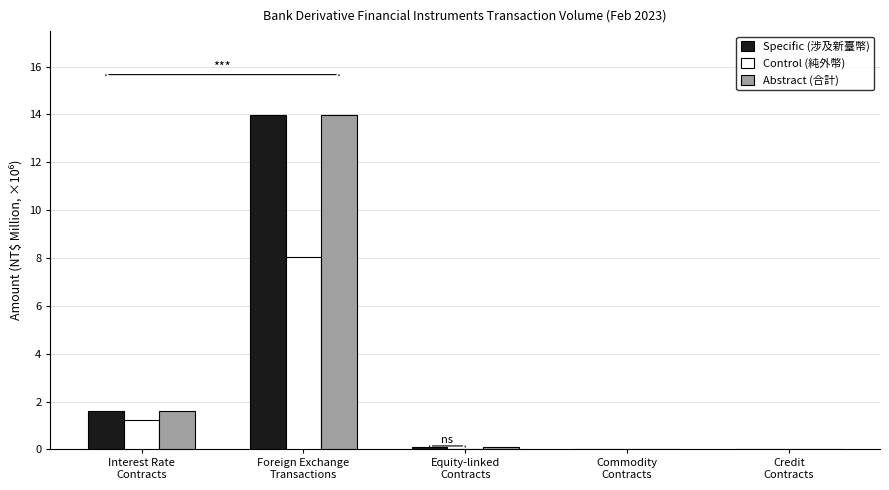

The Abstract (合計) series shows 0.0 at Commodity
Contracts. True or false?

True